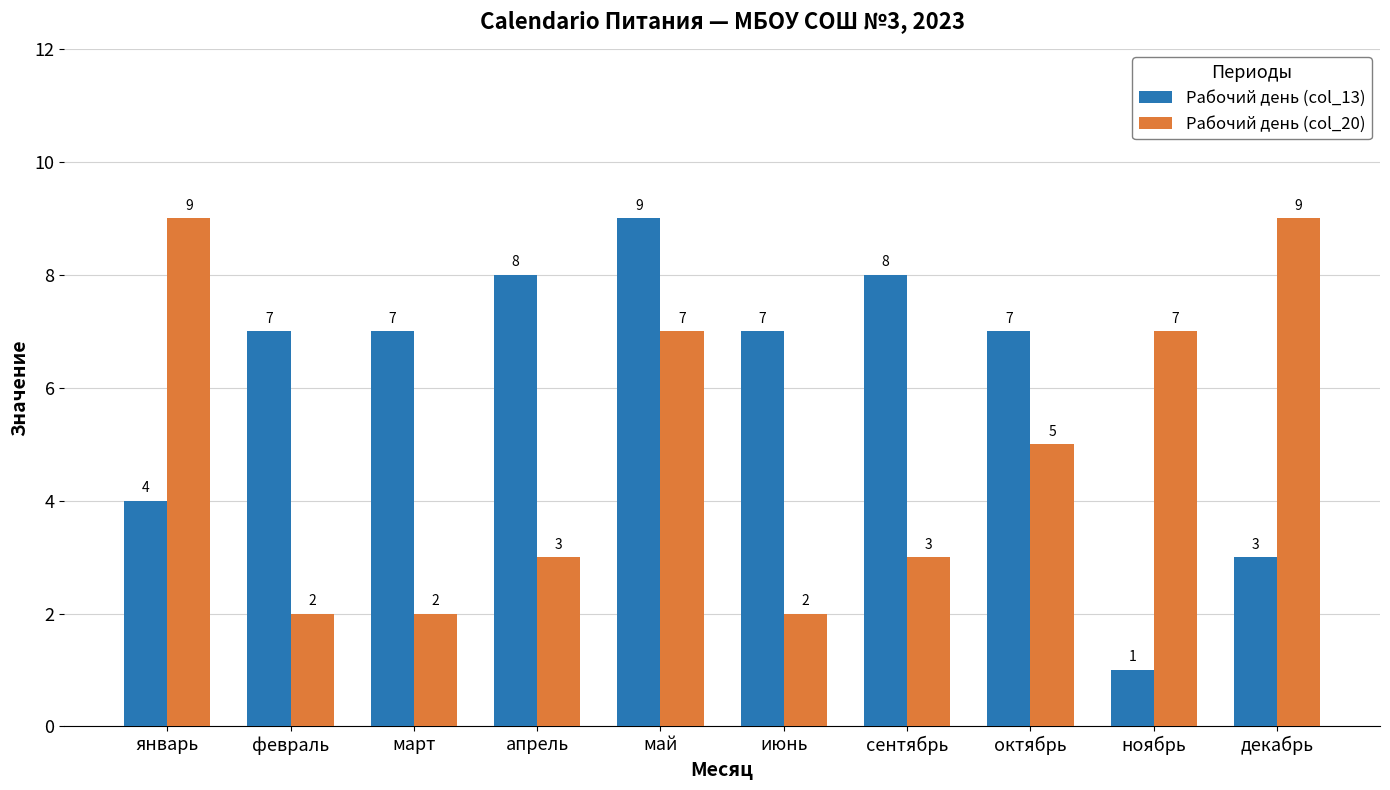

What position from the right is ноябрь?

2